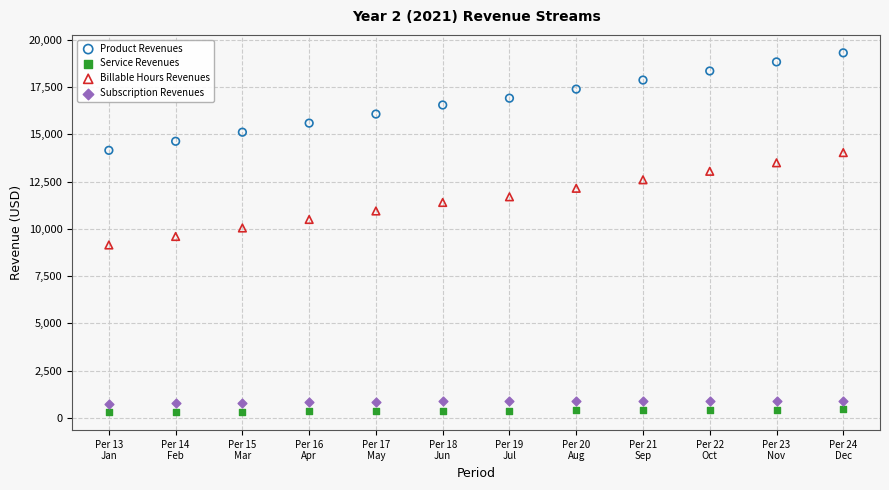

What are all the series names shown in the legend?

Product Revenues, Service Revenues, Billable Hours Revenues, Subscription Revenues